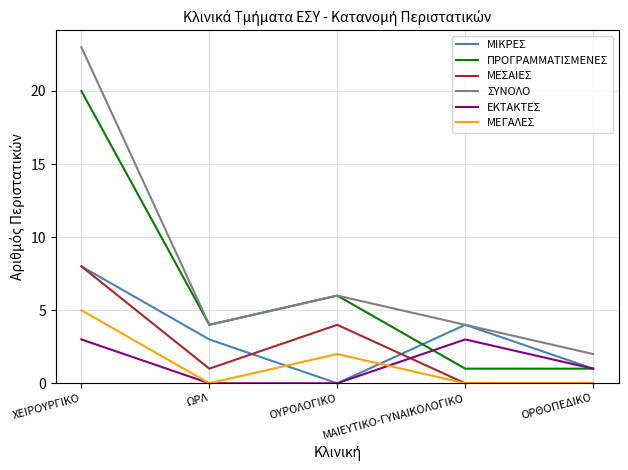

At which category is the sum across all series the highest?

ΧΕΙΡΟΥΡΓΙΚΟ